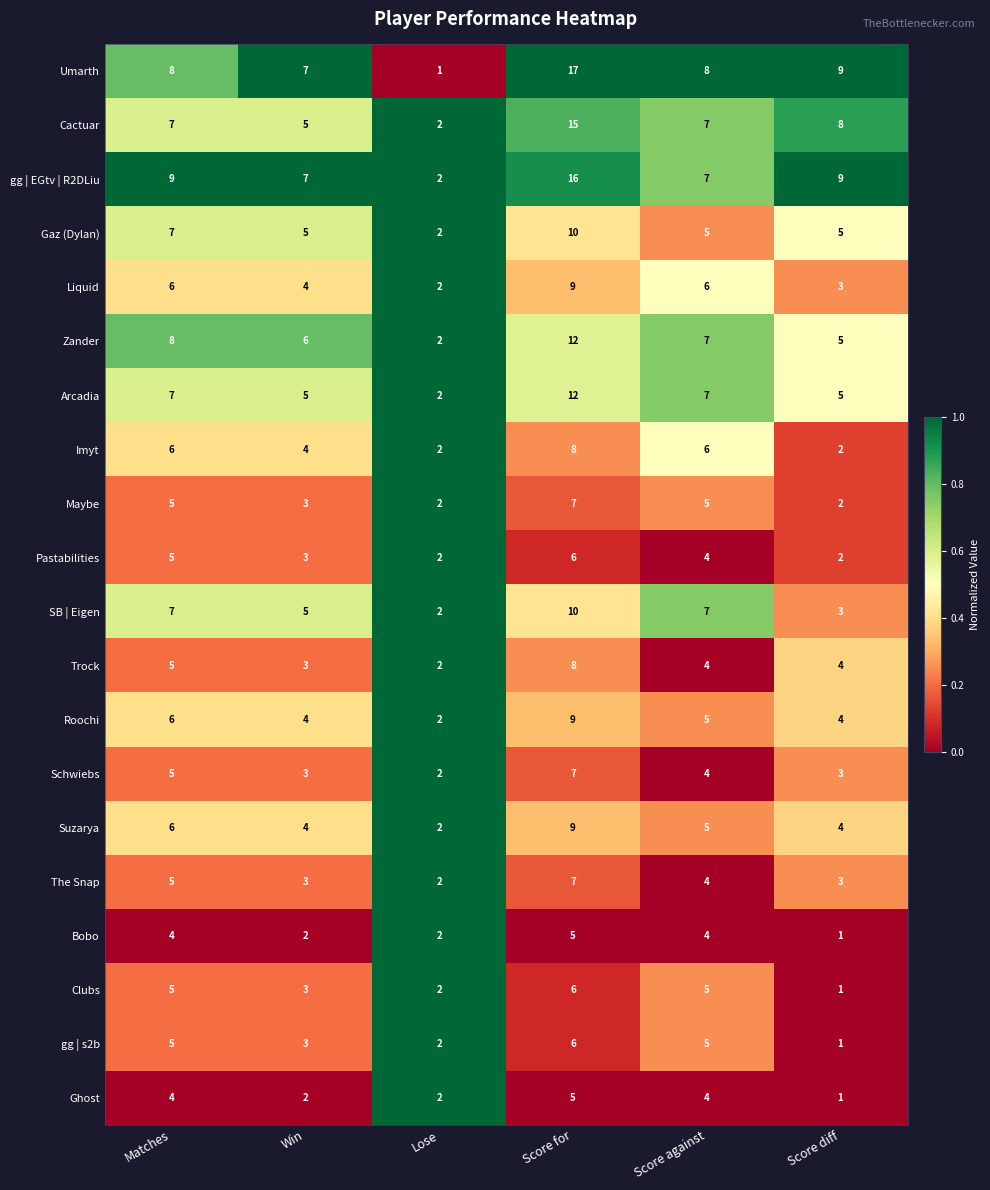

Where is The Snap nearest to the value 4?

Score against